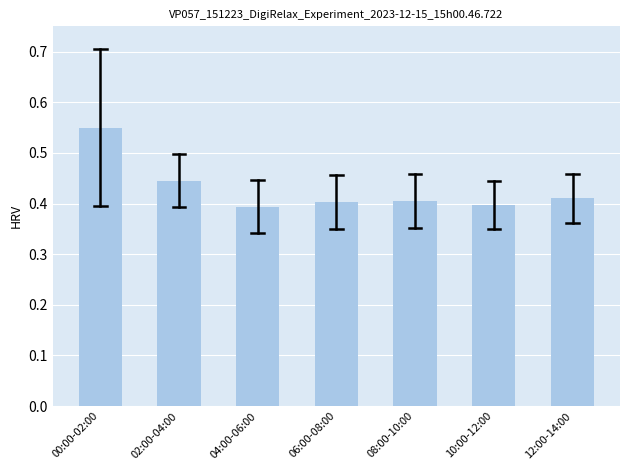

Which label corresponds to the largest value in the chart?

00:00-02:00